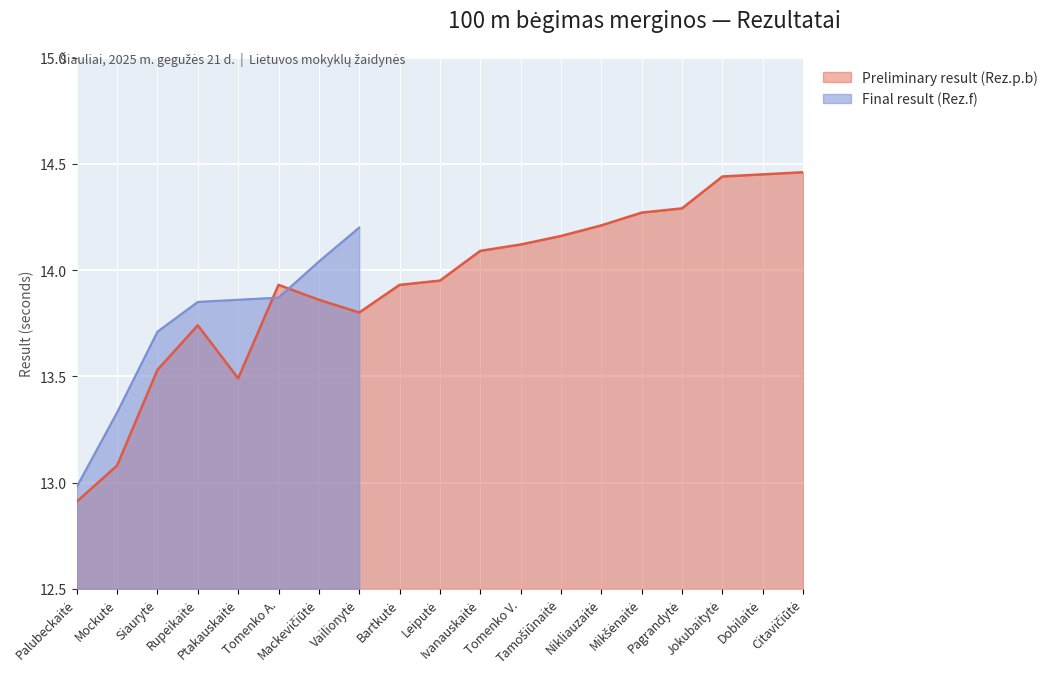

What is the sum of the values at Tomenko V. and Palubeckaitė?

27.0